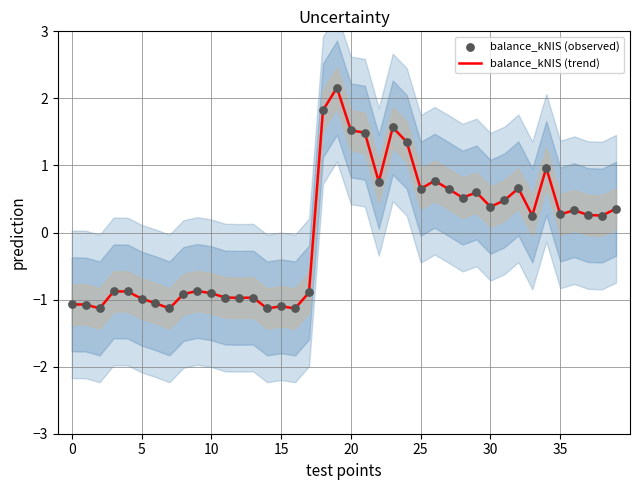

What is the total value across all series at 5?

-2.1